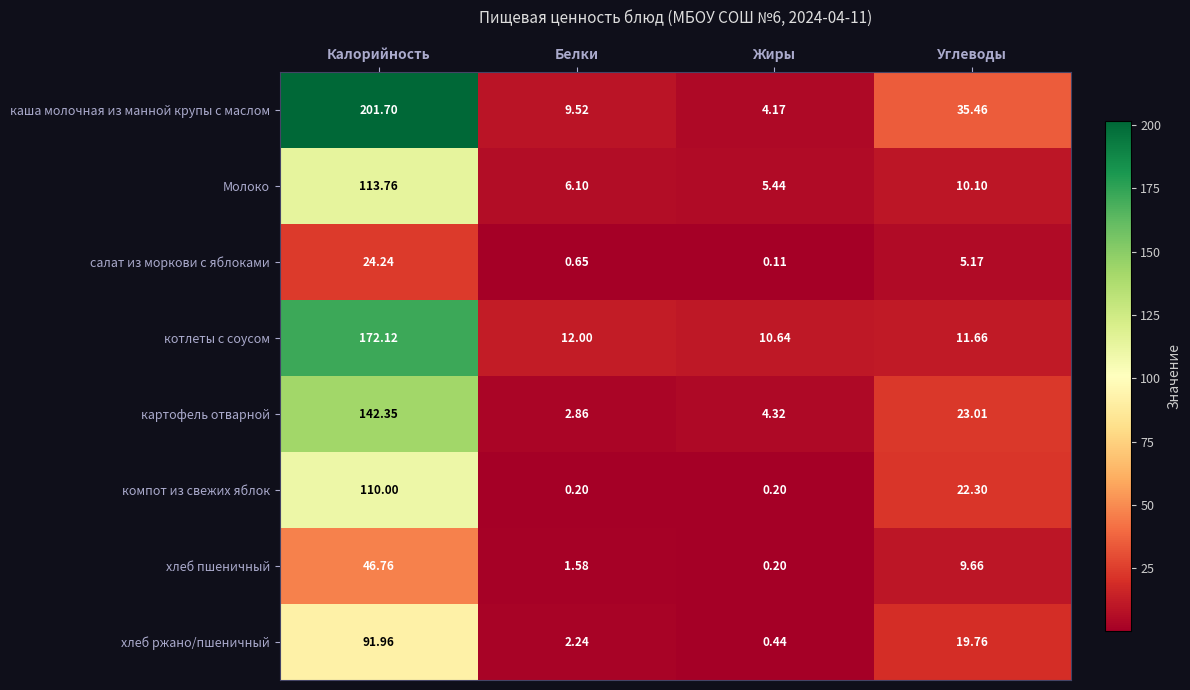

What is the difference between the highest and lowest values at Жиры?

10.5